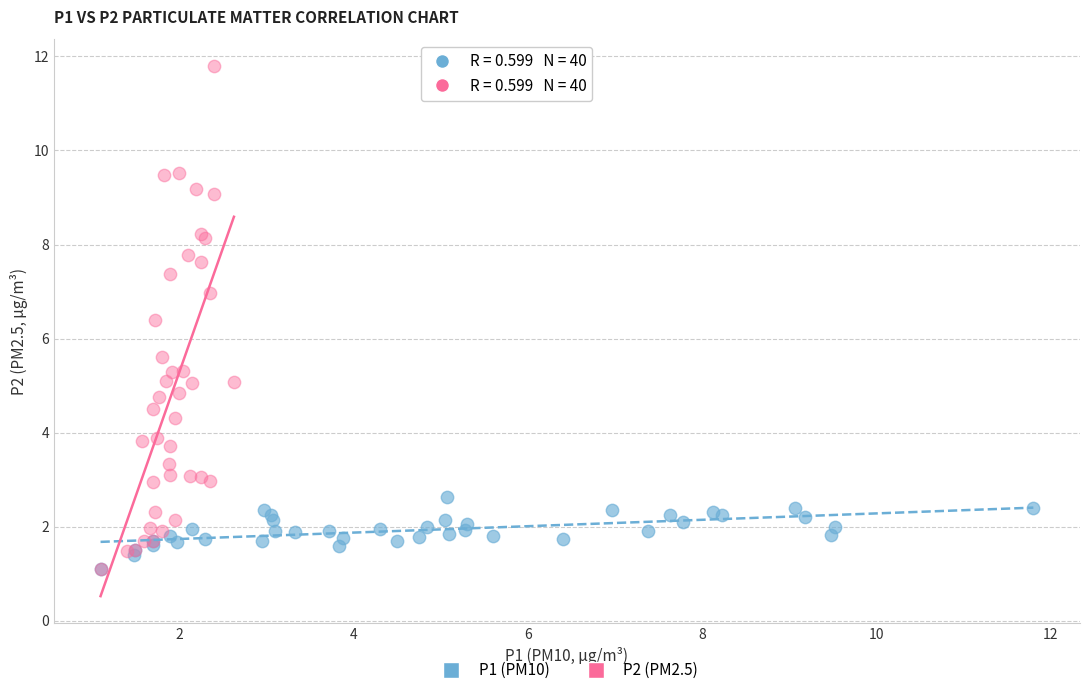

Which series has the largest Y range (max minus min)?

P2 (PM2.5)